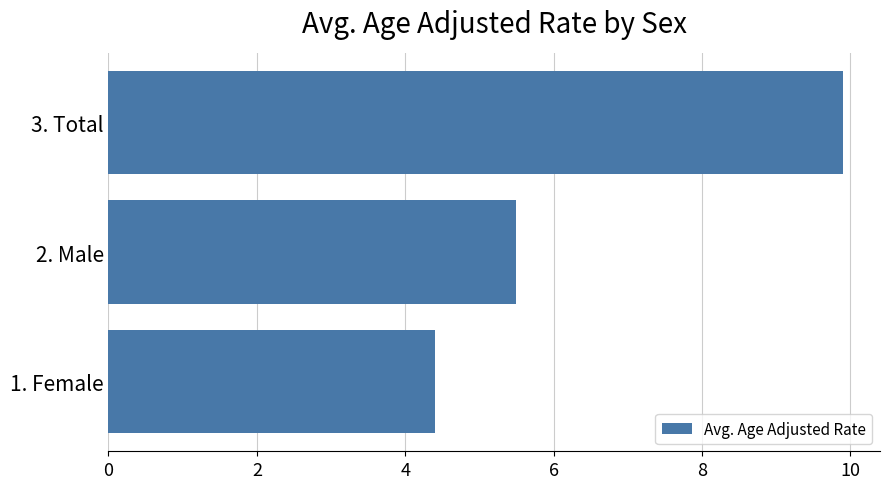

List the labels in order of value, smallest first.

1. Female, 2. Male, 3. Total